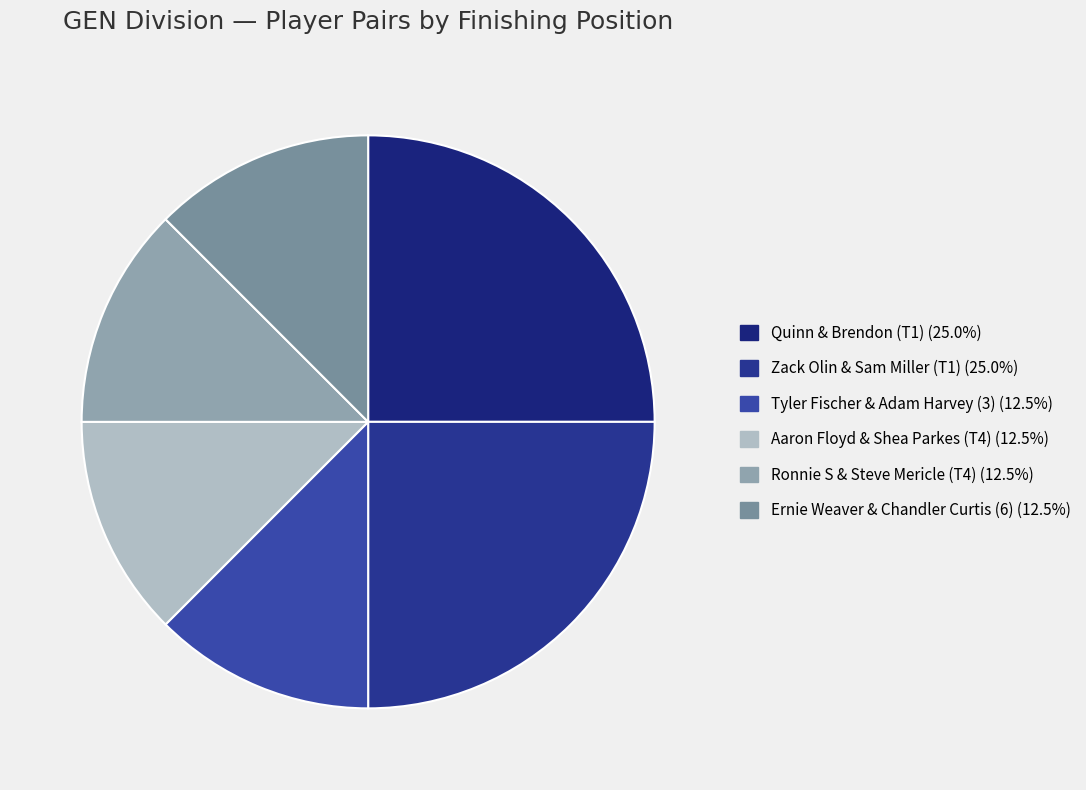

What is the smallest slice in the pie chart?

Tyler Fischer & Adam Harvey (3)